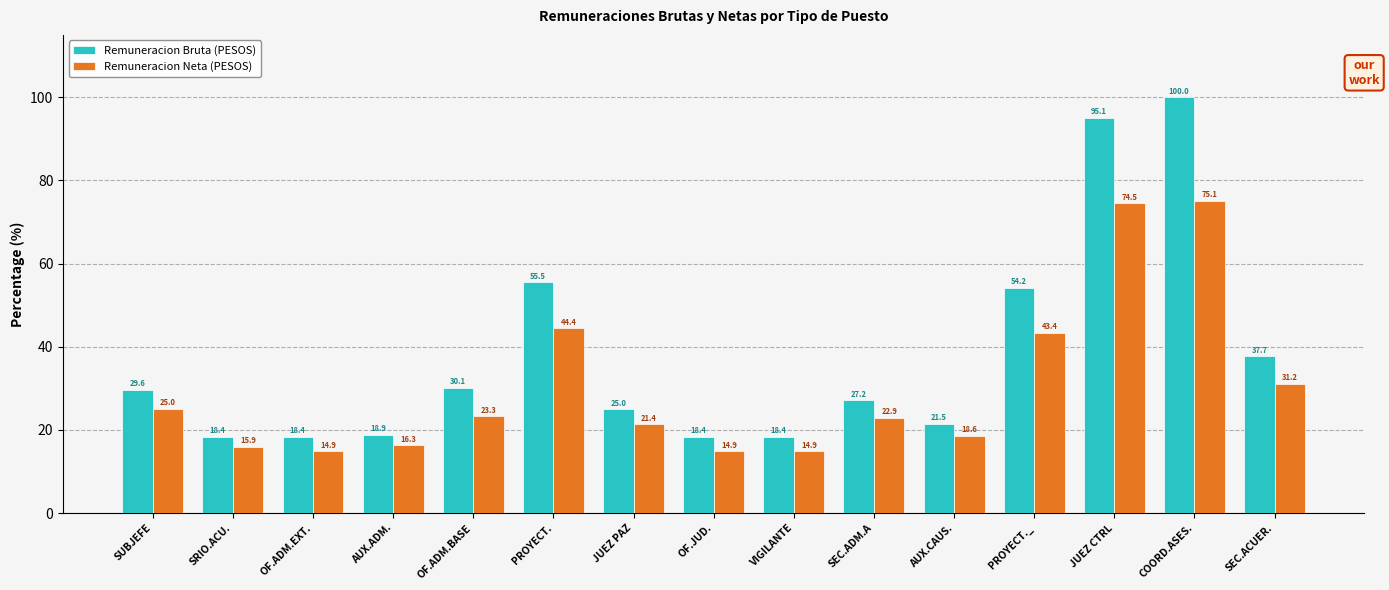

Reading right to left, list all the values displayed in this chart.

Remuneracion Bruta (PESOS): 37.7	100.0	95.1	54.2	21.5	27.2	18.4	18.4	25.0	55.5	30.1	18.9	18.4	18.4	29.6
Remuneracion Neta (PESOS): 31.2	75.1	74.5	43.4	18.6	22.9	14.9	14.9	21.4	44.4	23.3	16.3	14.9	15.9	25.0